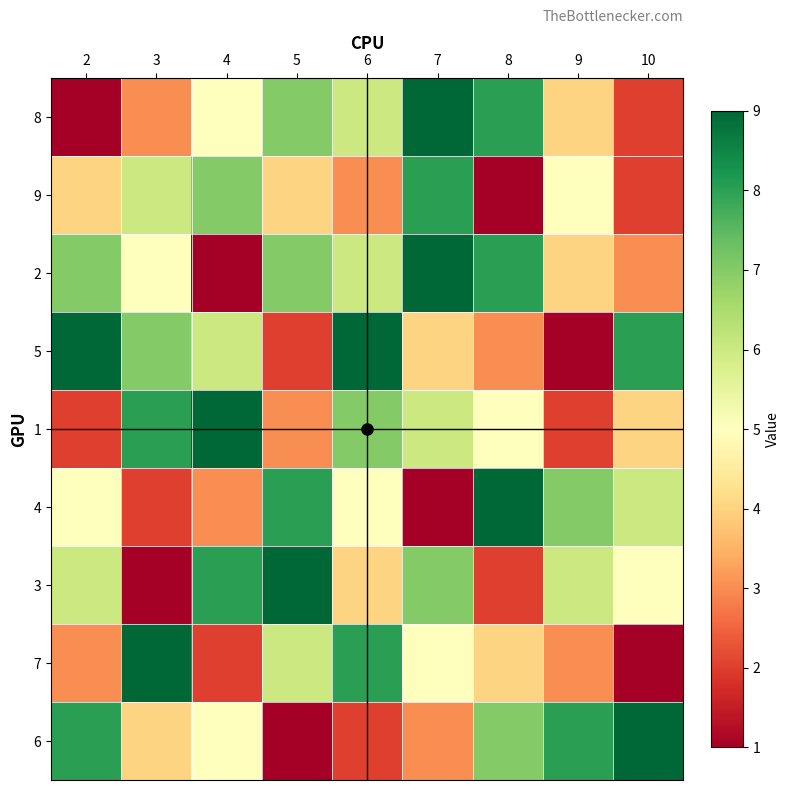

At how many categories does at least one series exceed 2?

9